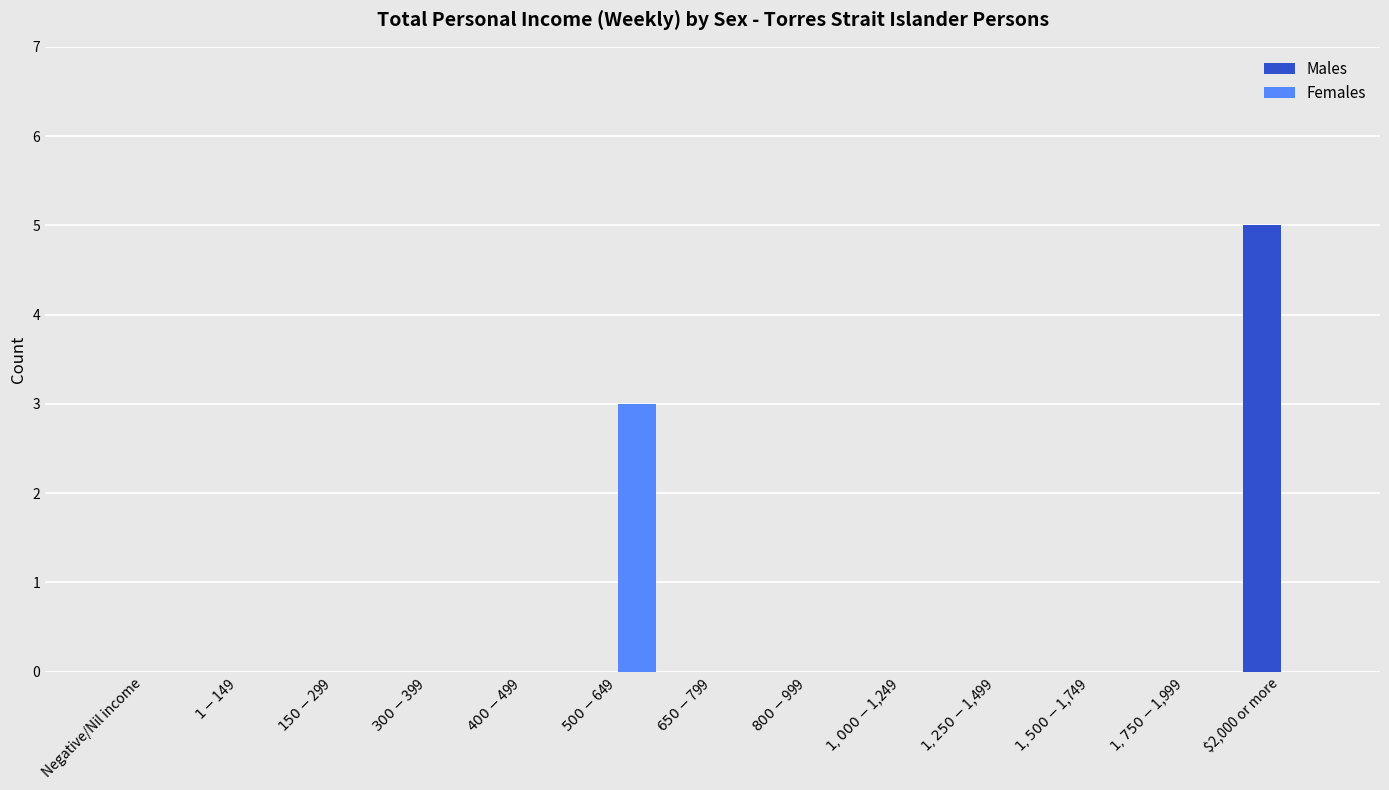

Are the bars horizontal?

No